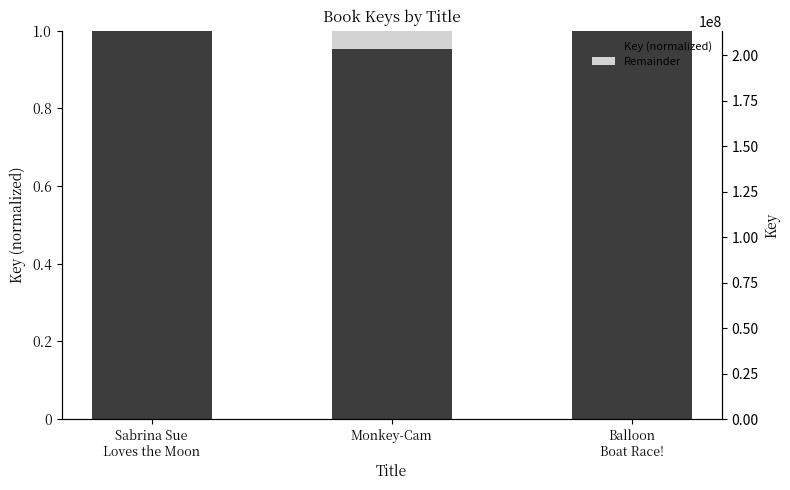

What is the difference between the highest and lowest values at Balloon
Boat Race!?

1.0